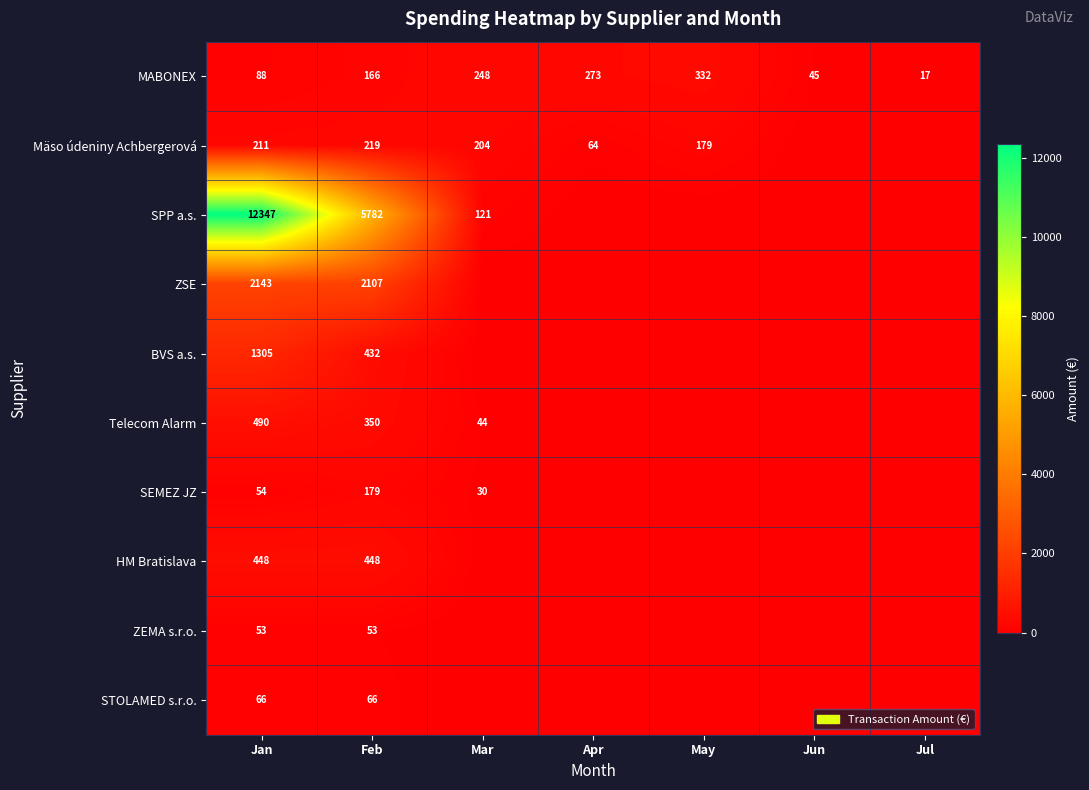

At which category is the sum across all series the highest?

Jan